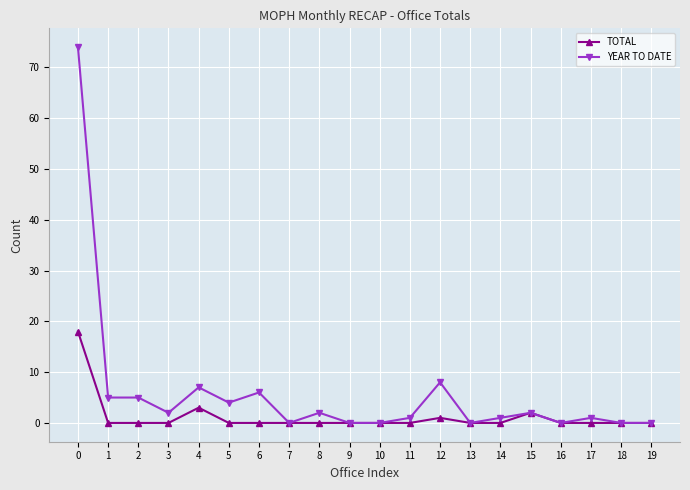

Reading left to right, list all the values displayed in this chart.

TOTAL: 18	0	0	0	3	0	0	0	0	0	0	0	1	0	0	2	0	0	0	0
YEAR TO DATE: 74	5	5	2	7	4	6	0	2	0	0	1	8	0	1	2	0	1	0	0